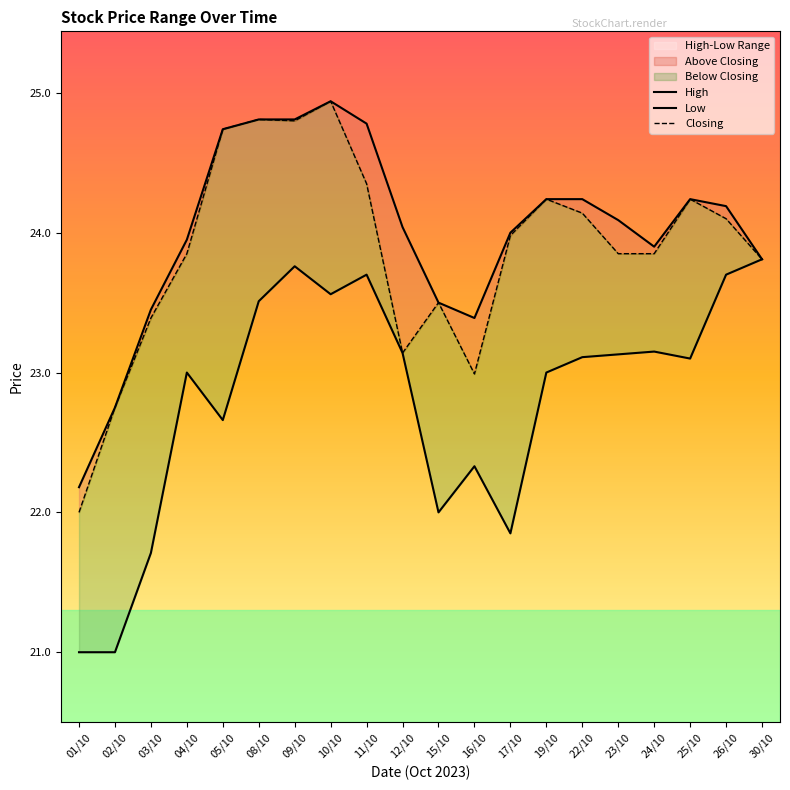

What is the smallest value displayed?

21.0